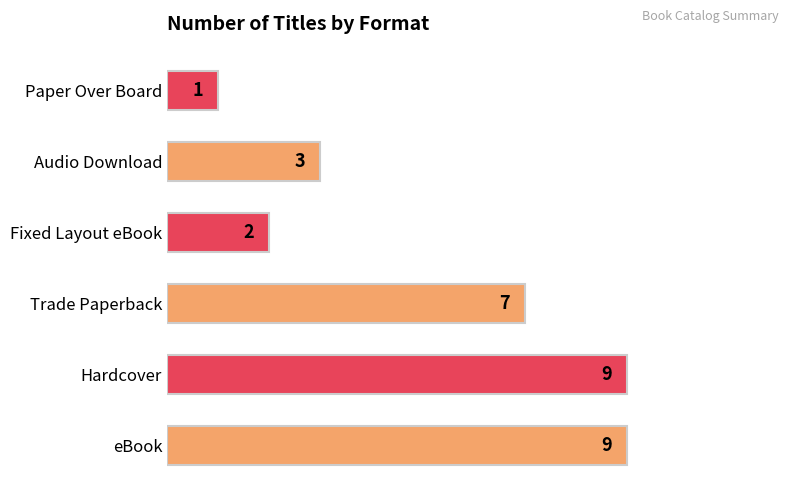

Which category has the lowest value across all series?

Paper Over Board